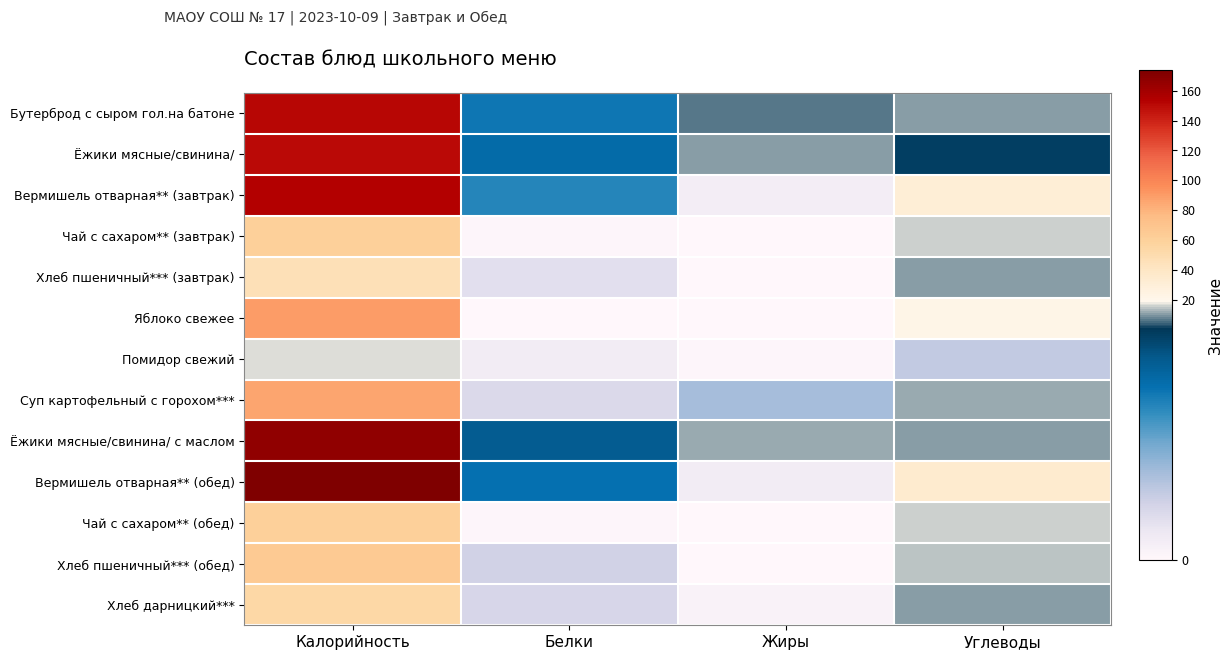

Count the number of categories in the chart.

4